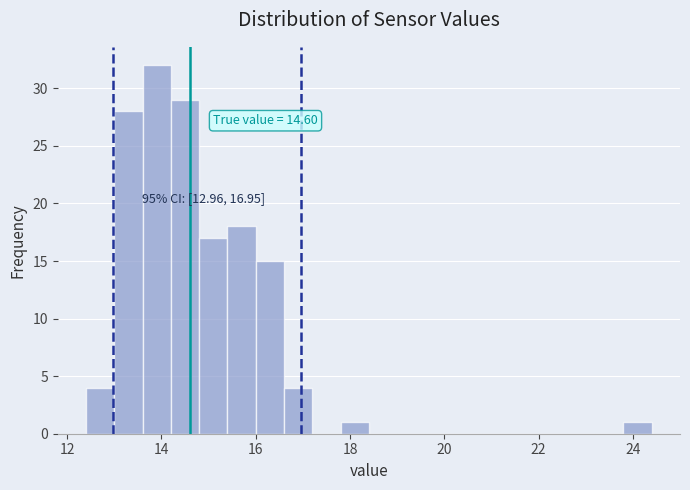

Read against the x-axis, roughly where is the centre of the tallest bar?

14.0